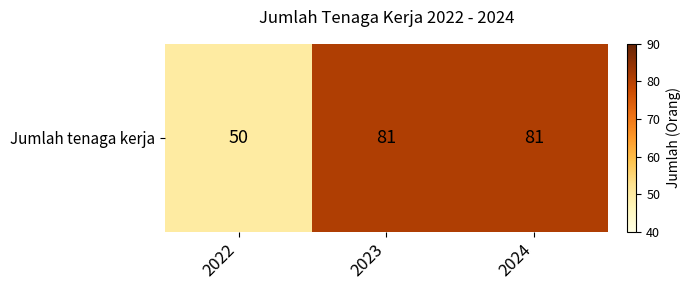

List the labels in order of value, smallest first.

2022, 2023, 2024